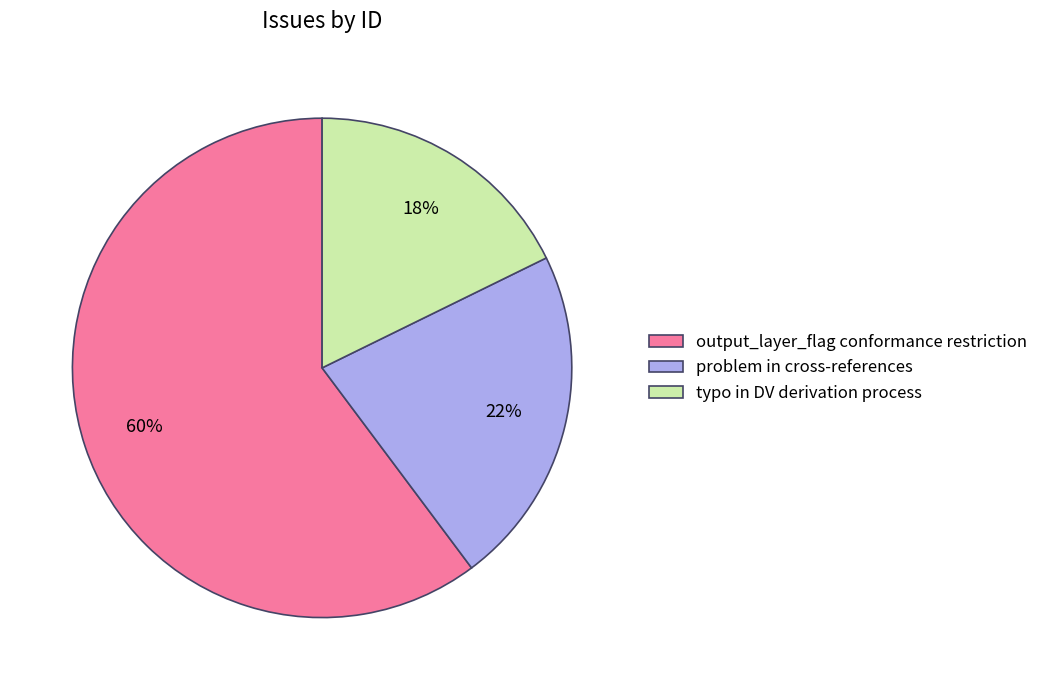

Do typo in DV derivation process and output_layer_flag conformance restriction together represent more than half of the pie?

Yes